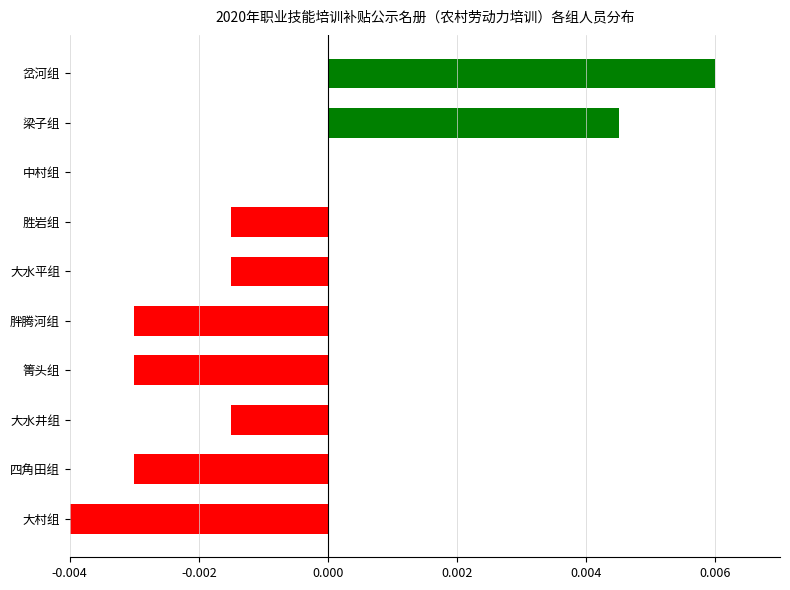

Are the bars horizontal?

Yes